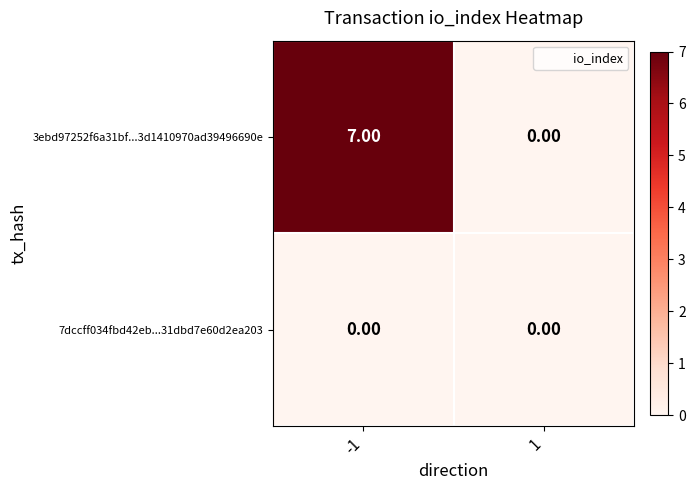

Rank the series by their maximum value, from highest to lowest.

3ebd97252f6a31bf...3d1410970ad39496690e, 7dccff034fbd42eb...31dbd7e60d2ea203